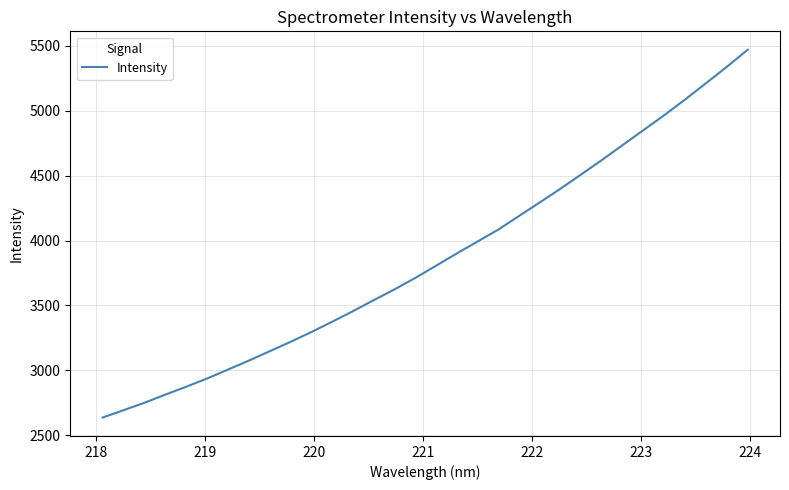

What is the maximum value shown in the chart?

5469.0